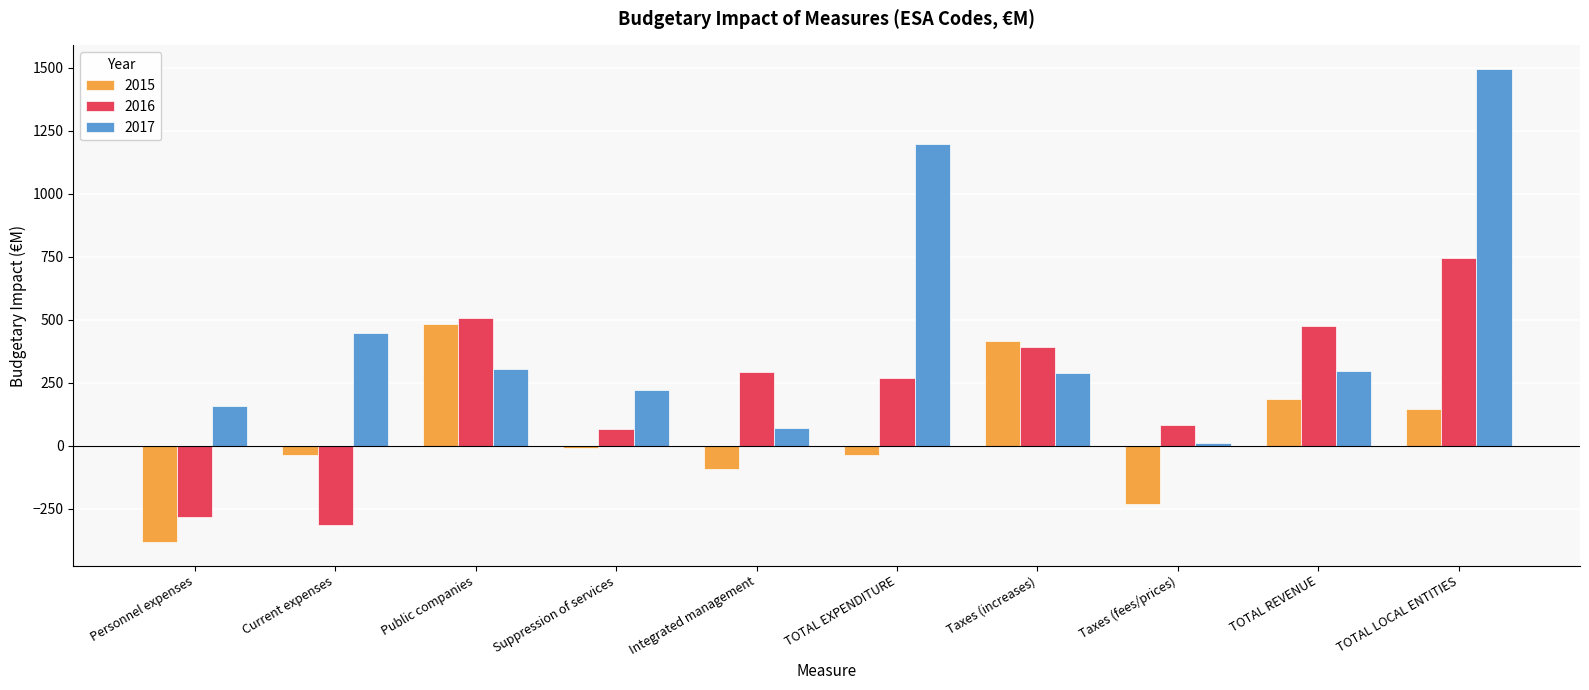

What value does the 2017 series have at TOTAL LOCAL ENTITIES, to the nearest 100?

1500